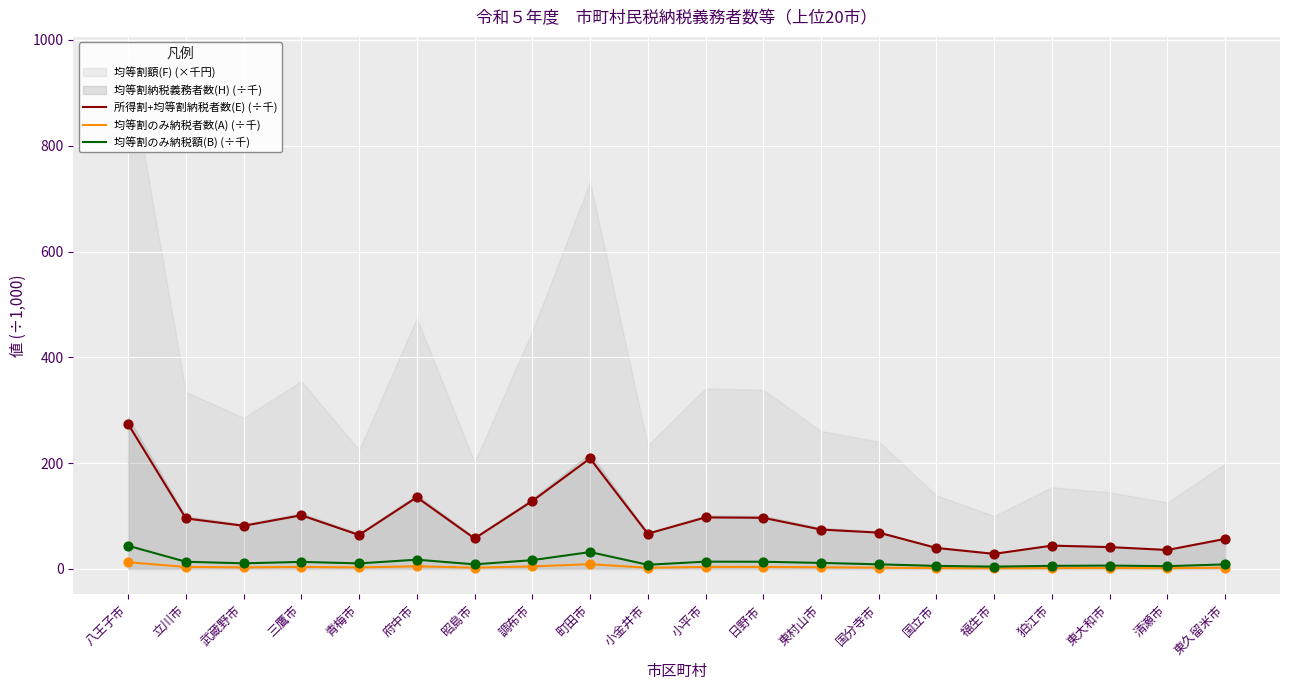

Which series contains the lowest Y value?

均等割のみ納税者数(A) (÷千)